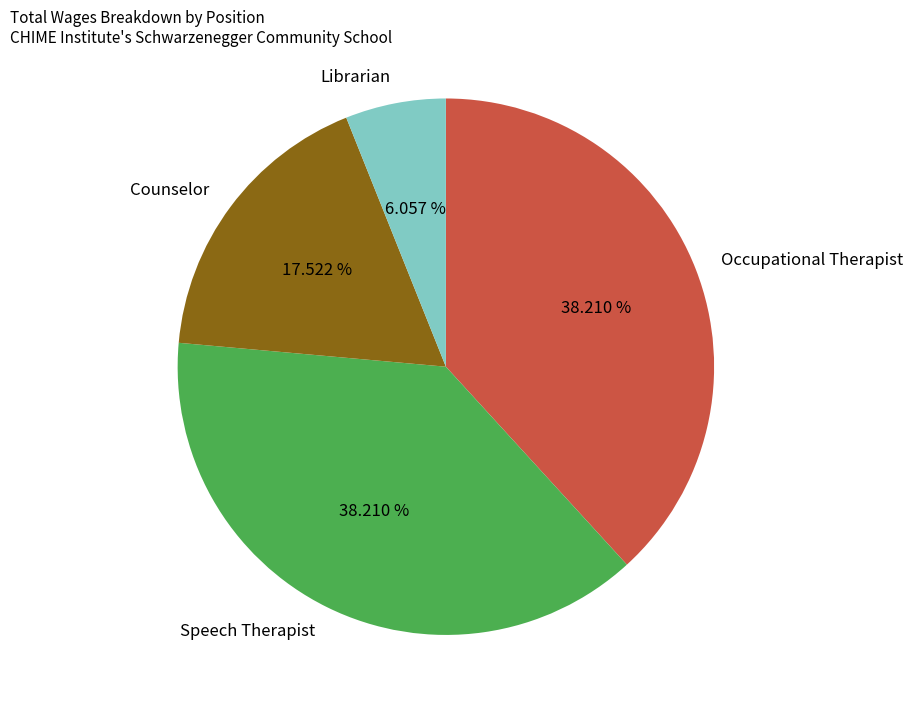

Between Librarian and Counselor, which is larger?

Counselor